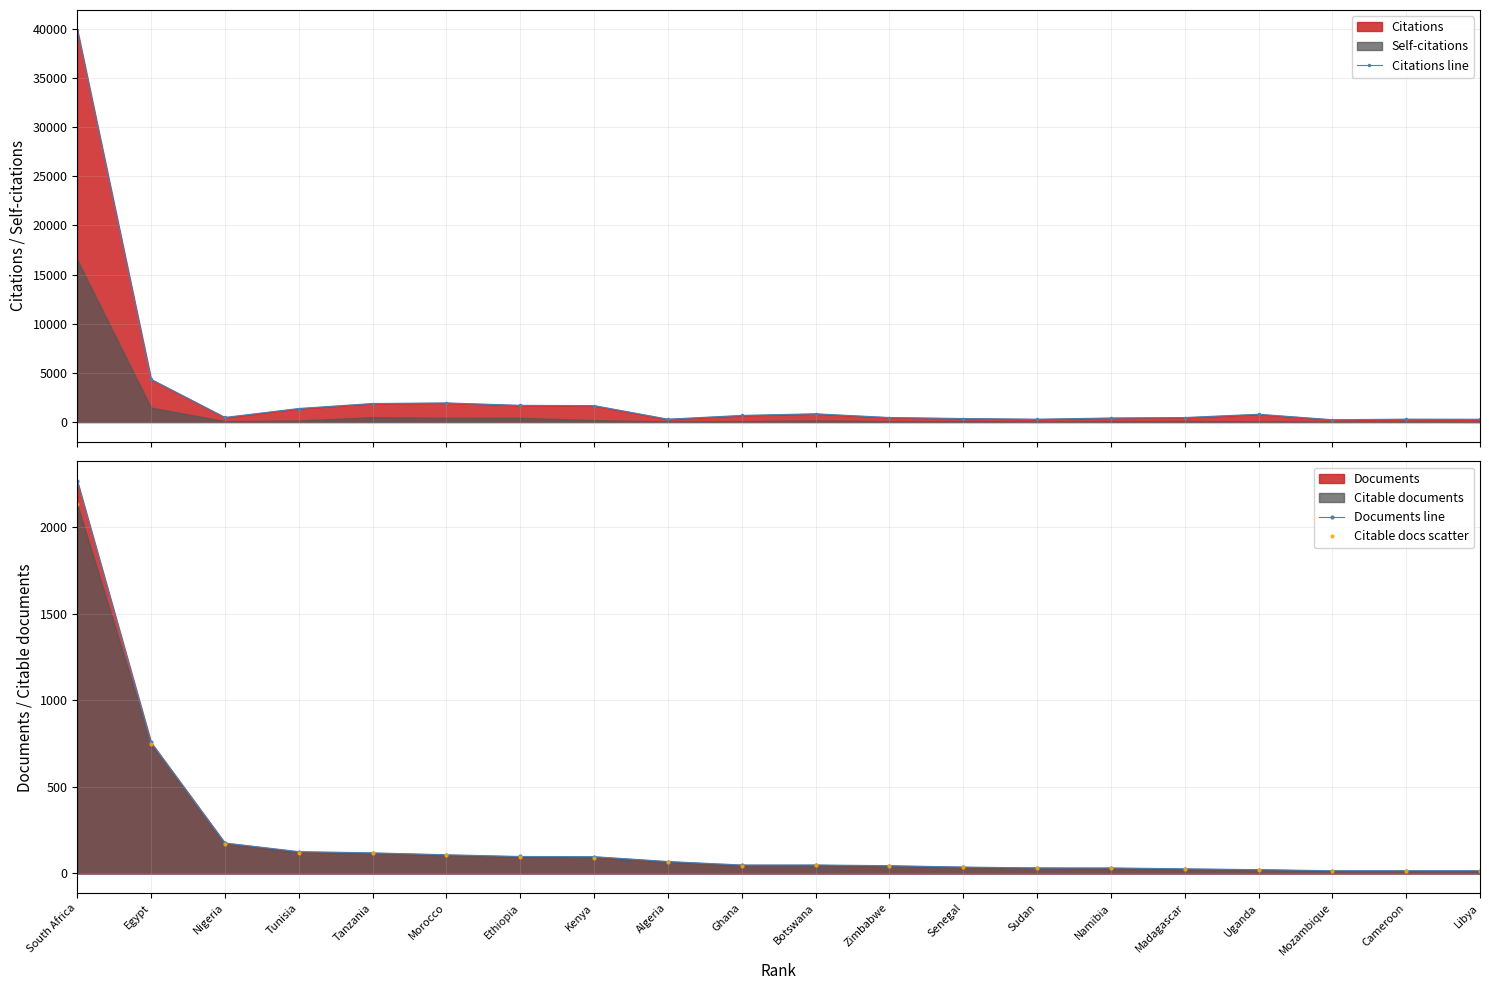

What is the value of the Documents line point at the 16th from the left?

27